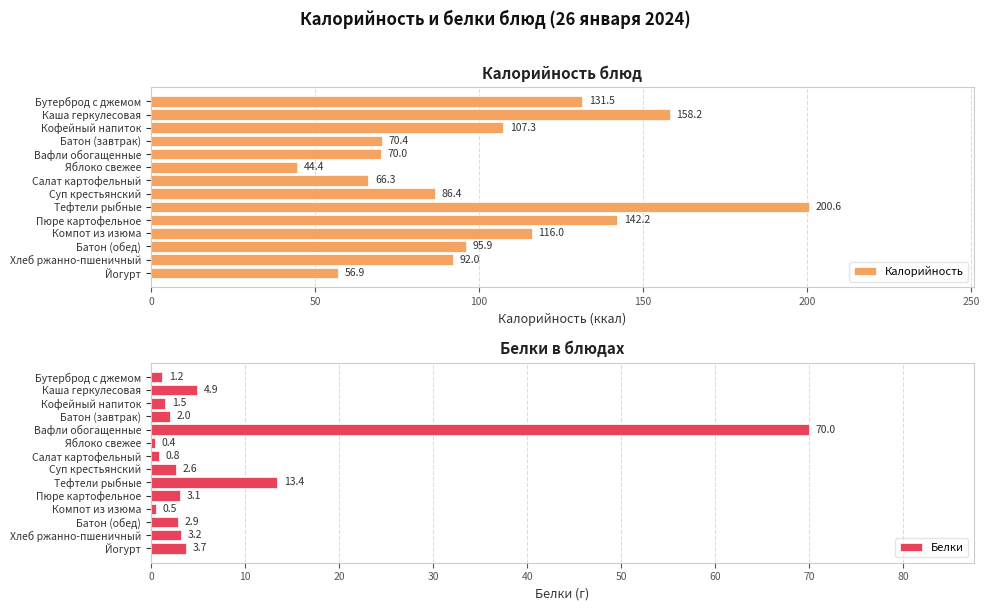

Rank the categories by Калорийность value from highest to lowest.

Тефтели рыбные, Каша геркулесовая, Пюре картофельное, Бутерброд с джемом, Компот из изюма, Кофейный напиток, Батон (обед), Хлеб ржанно-пшеничный, Суп крестьянский, Батон (завтрак), Вафли обогащенные, Салат картофельный, Йогурт, Яблоко свежее